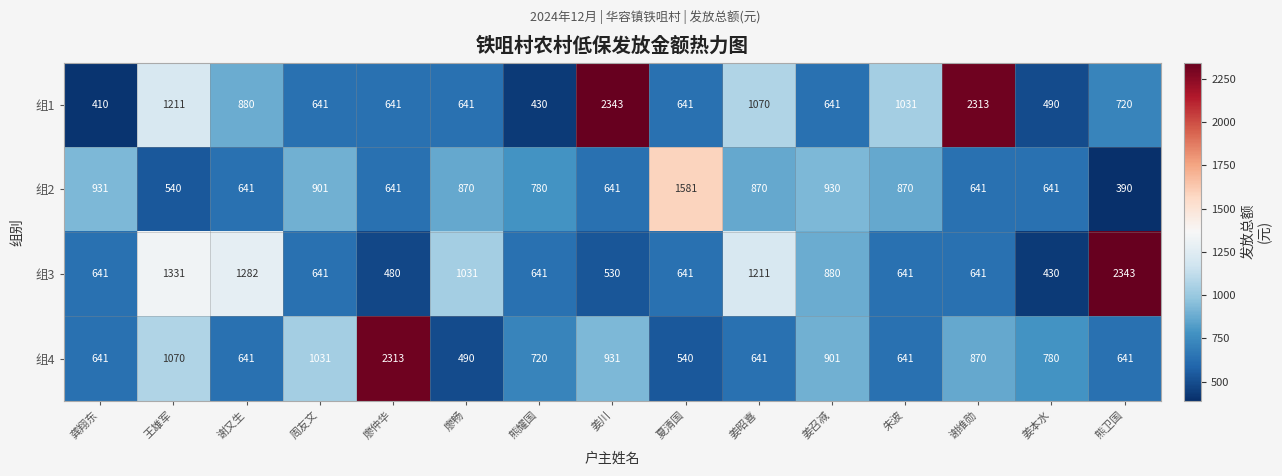

Where is 组4 nearest to the value 1401?

王雄军